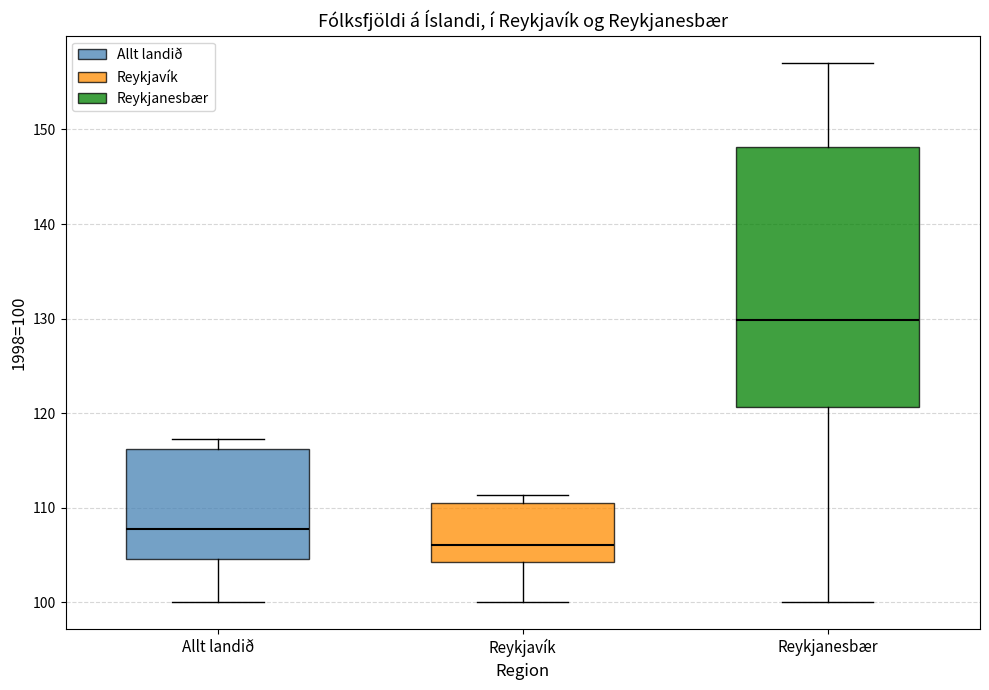

Where is the lower edge of the box for Reykjavík on the y-axis? The values are not printed on the chart, so give them approximately, as read against the axis.

104